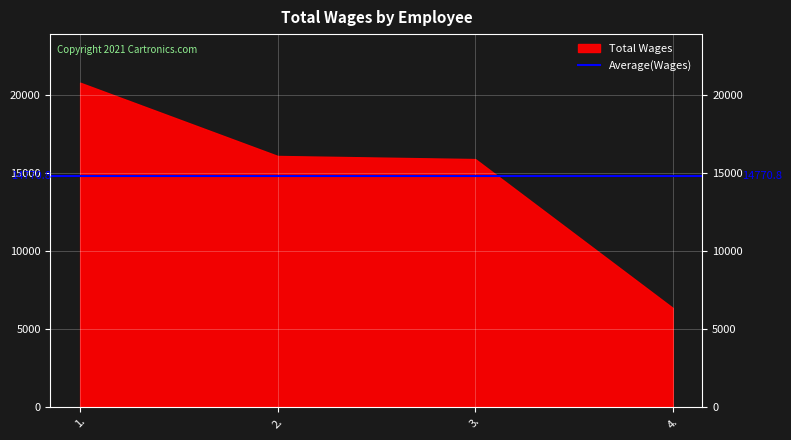

What is the change in value from 3. to 4.?

-9551